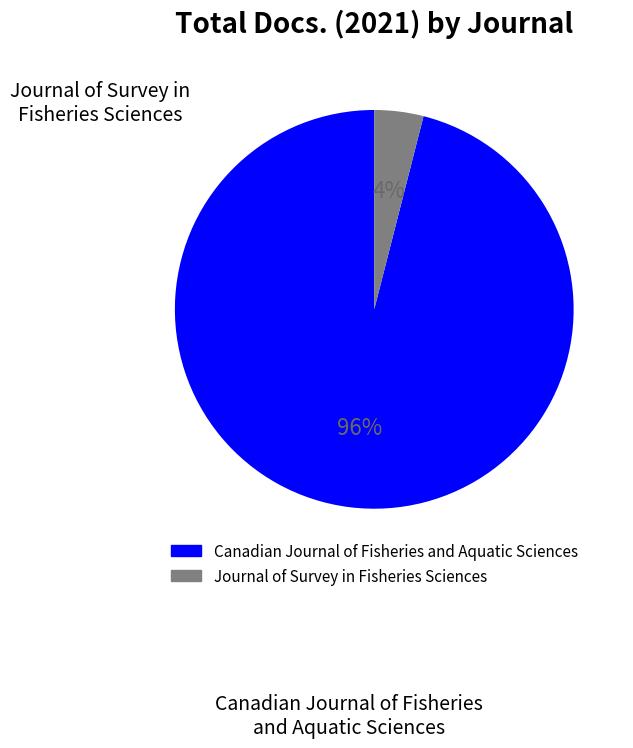

How many segments does this pie chart have?

2